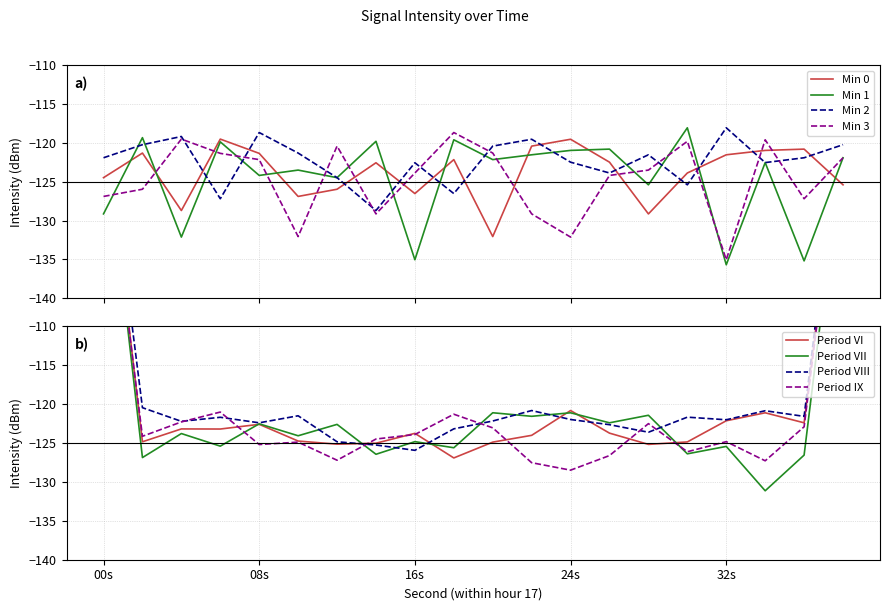

List the series in order of their peak value, highest first.

Min 1, Min 2, Min 3, Min 0